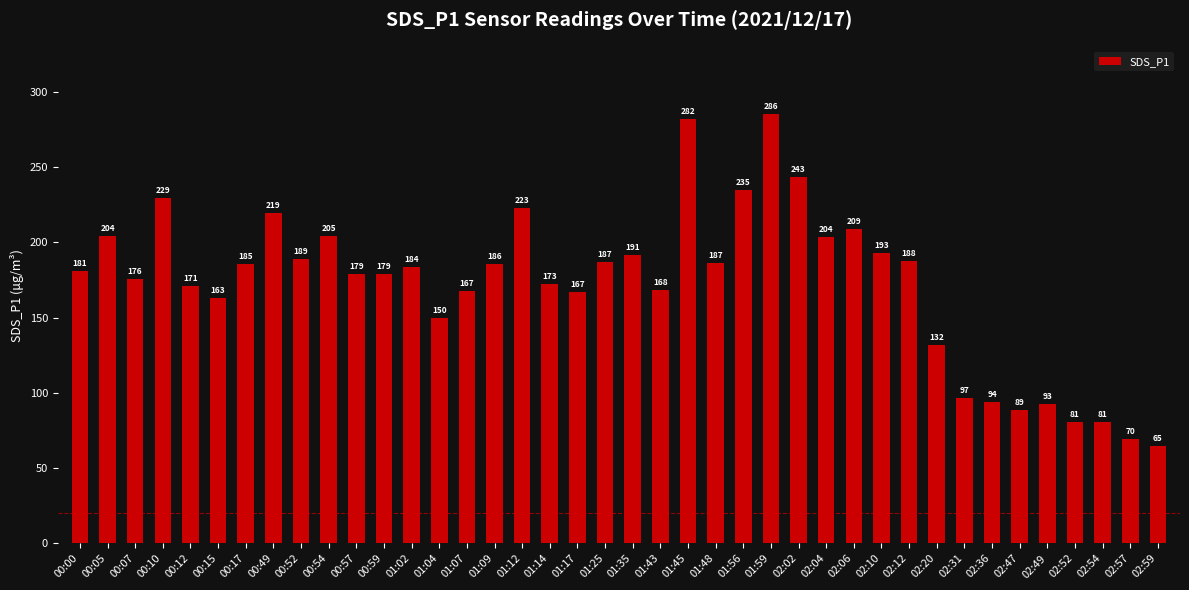

At which category does the chart reach its peak across all series?

01:59